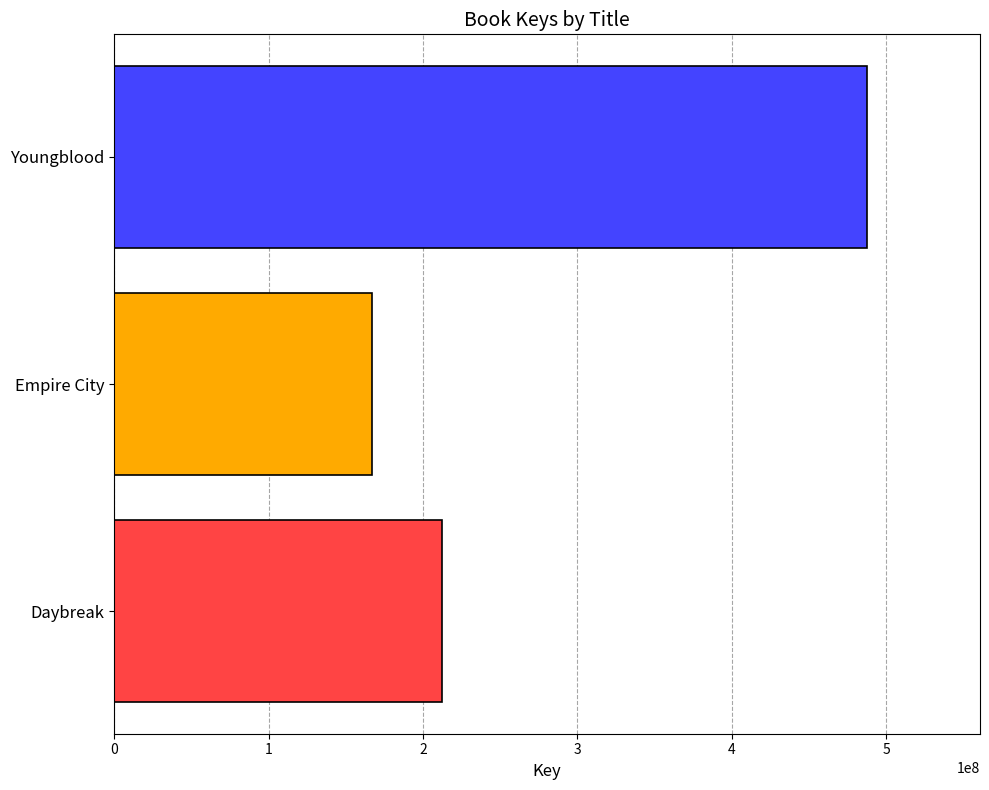

Which label corresponds to the largest value in the chart?

Youngblood